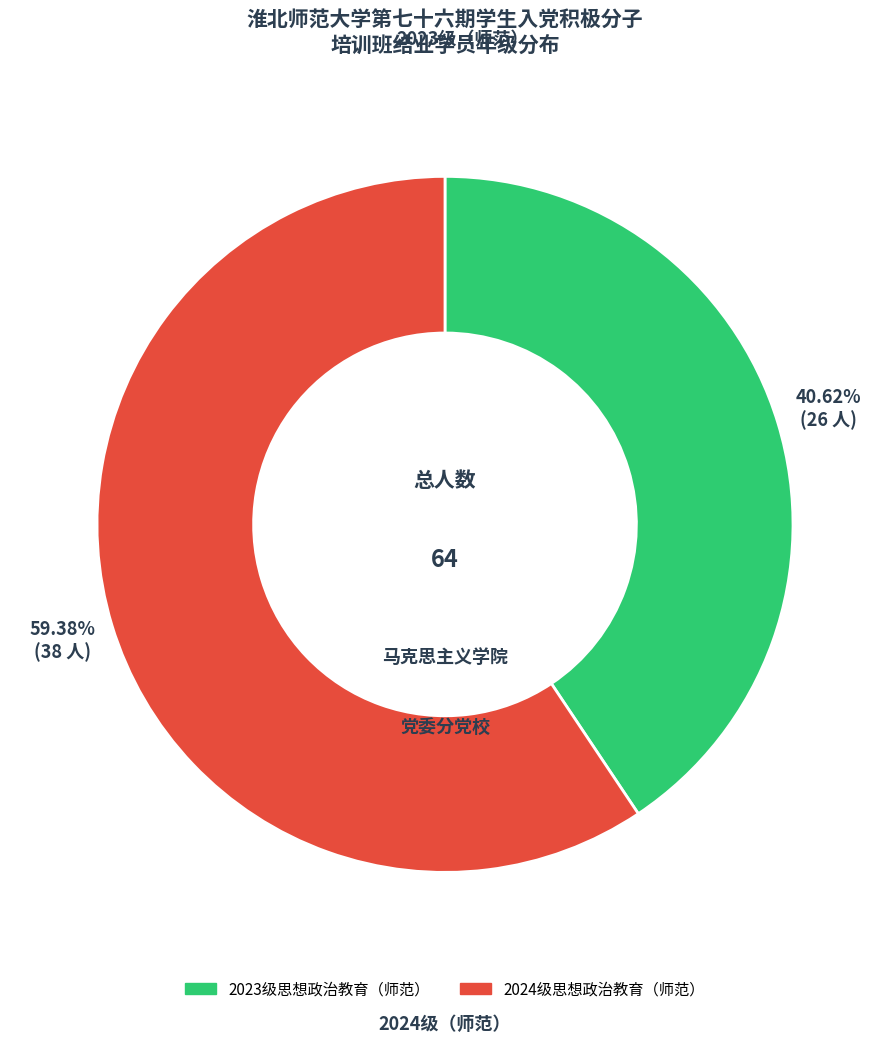

Rank the categories by value from lowest to highest.

2023级思想政治教育（师范）, 2024级思想政治教育（师范）